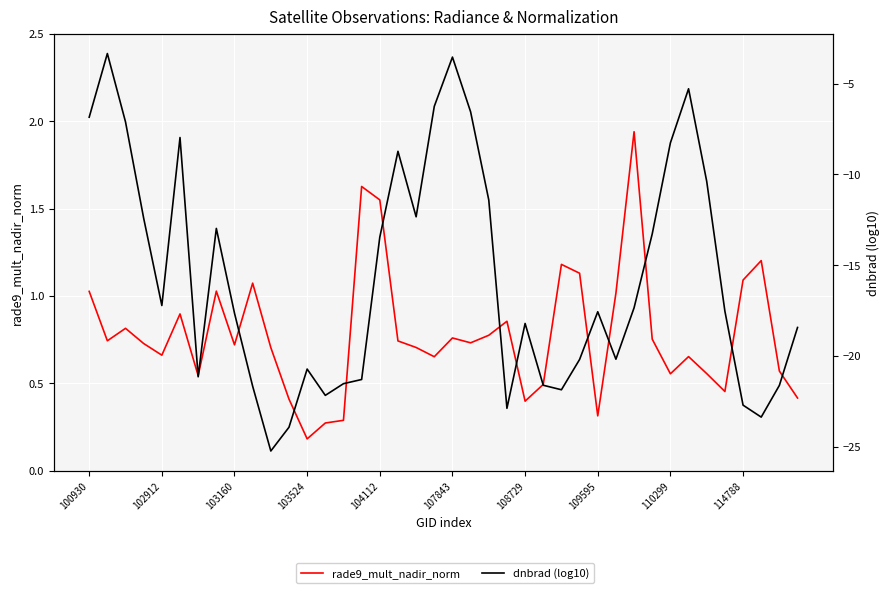

Which series has the widest spread of values?

dnbrad (log10)